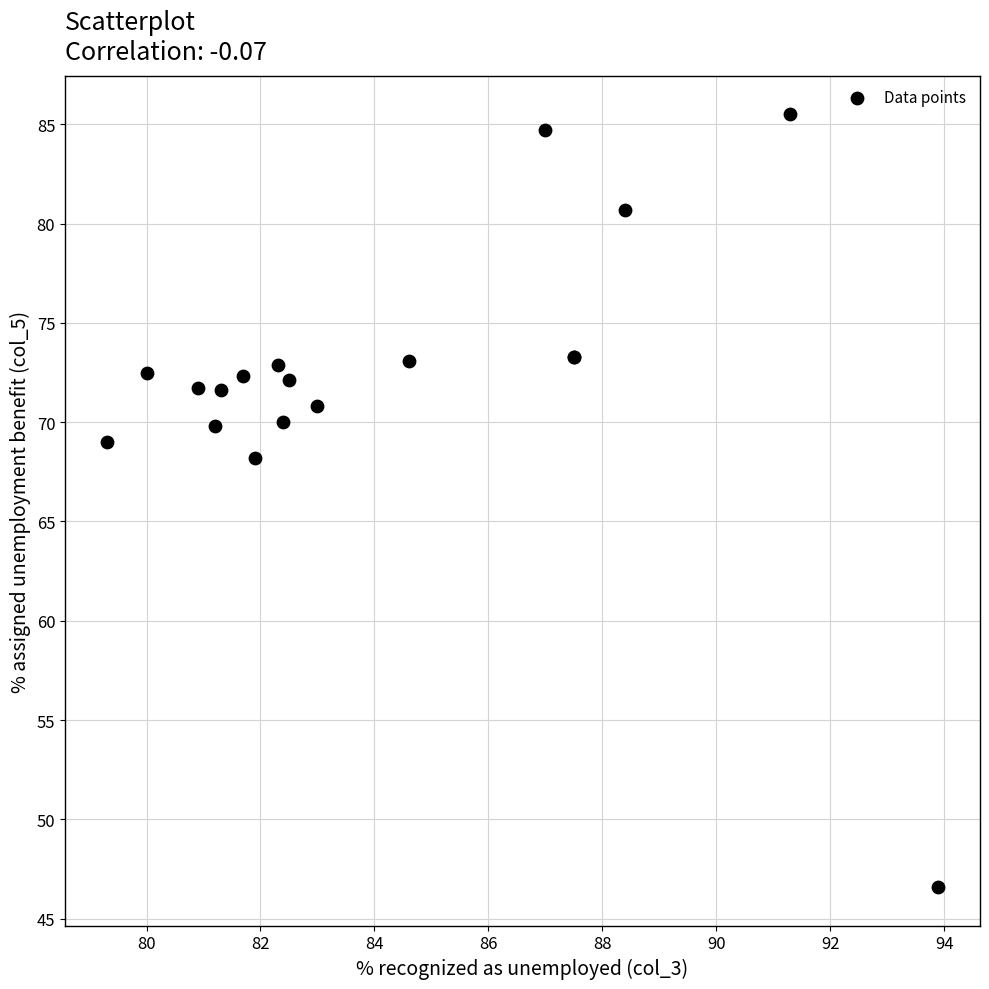

What Y value in the scatter plot is closest to 66?

68.2